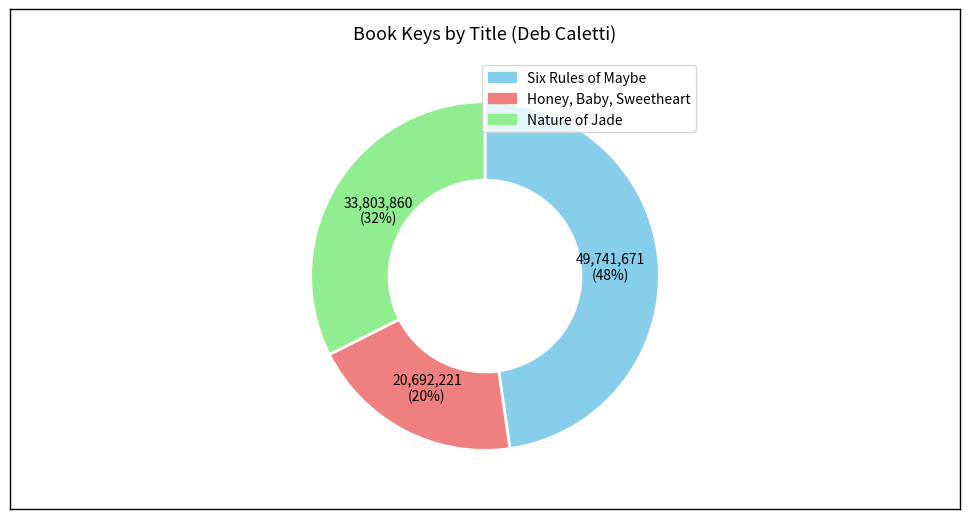

What is the ratio of the value at Honey, Baby, Sweetheart to the value at Six Rules of Maybe?

0.4